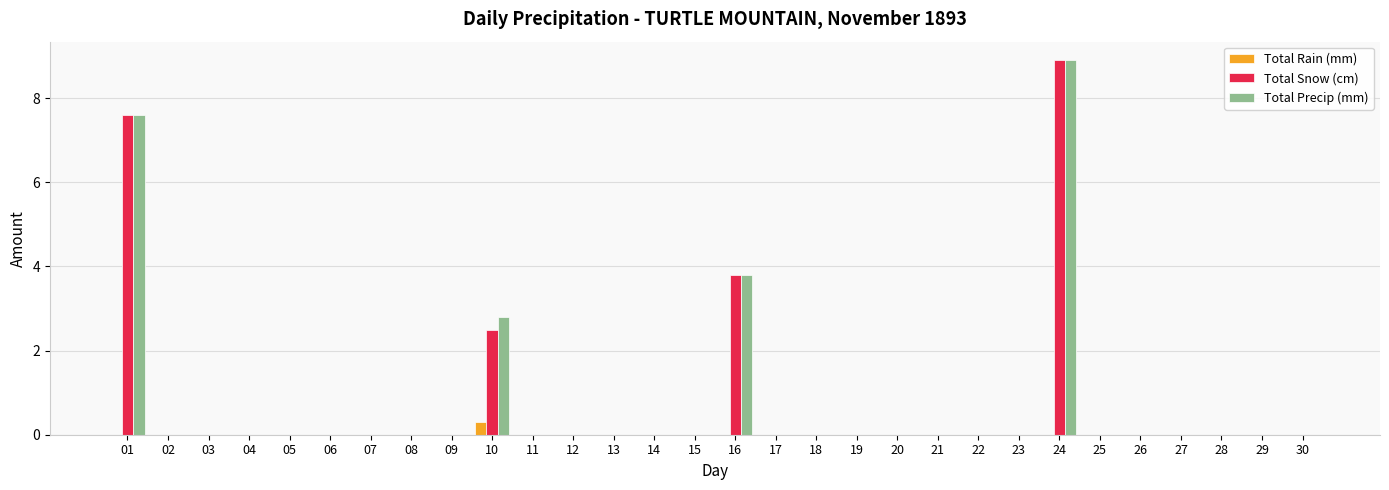

Is it true that Total Precip (mm) equals -3.8 at 15?

False